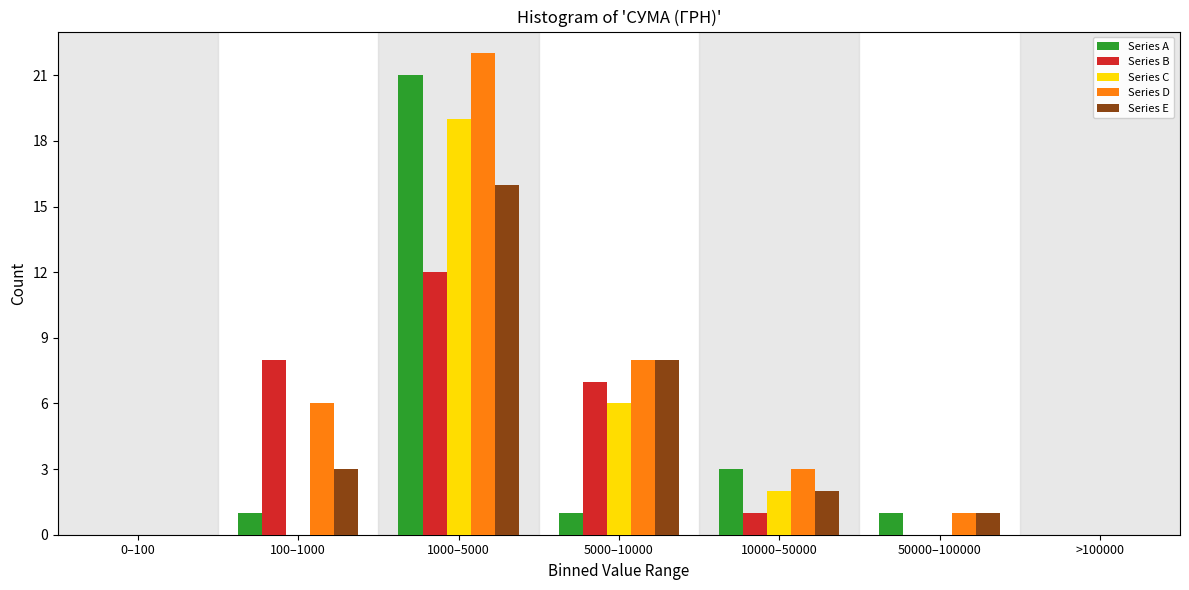

True or false: Series B has a value of 3 at 100–1000.

False